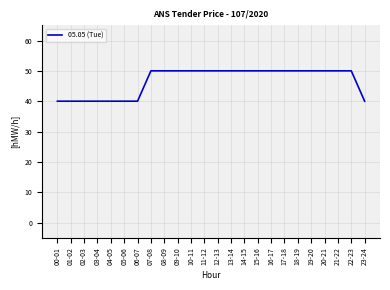

Approximately how many times larger is the value at 11-12 compared to 19-20?

1.0